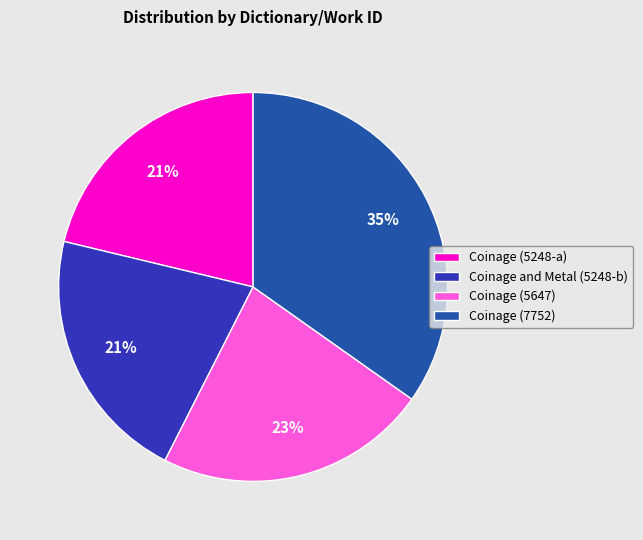

Is the sum of Coinage (5248-a) and Coinage and Metal (5248-b) greater than half?

No